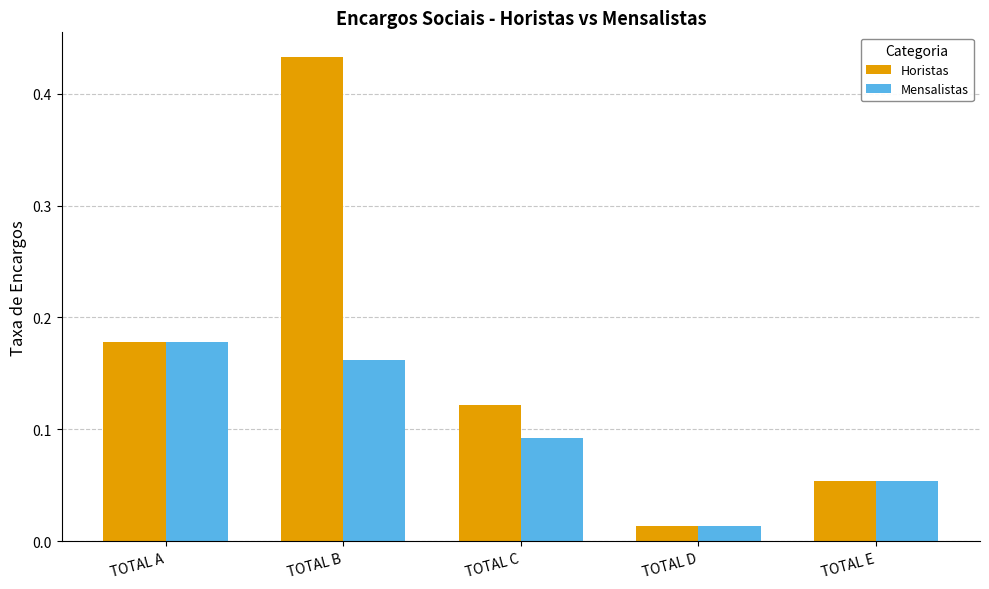

Rank the series by their maximum value, from lowest to highest.

Mensalistas, Horistas